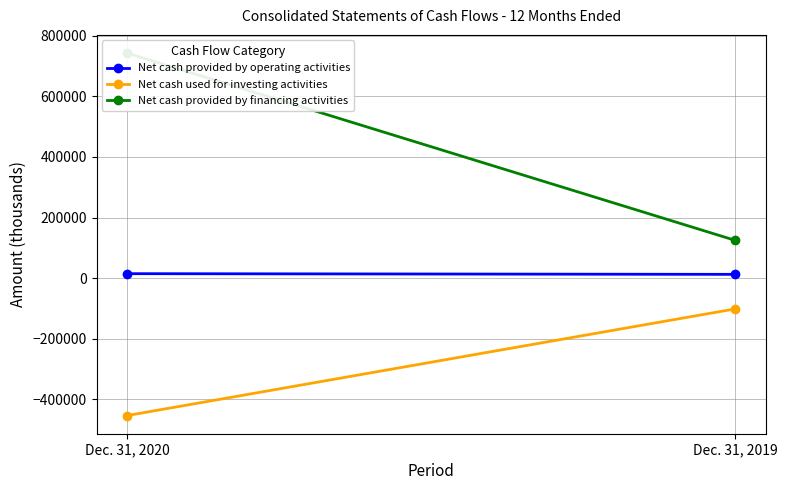

What is the sum of the Net cash used for investing activities values at Dec. 31, 2019 and Dec. 31, 2020?

-555276